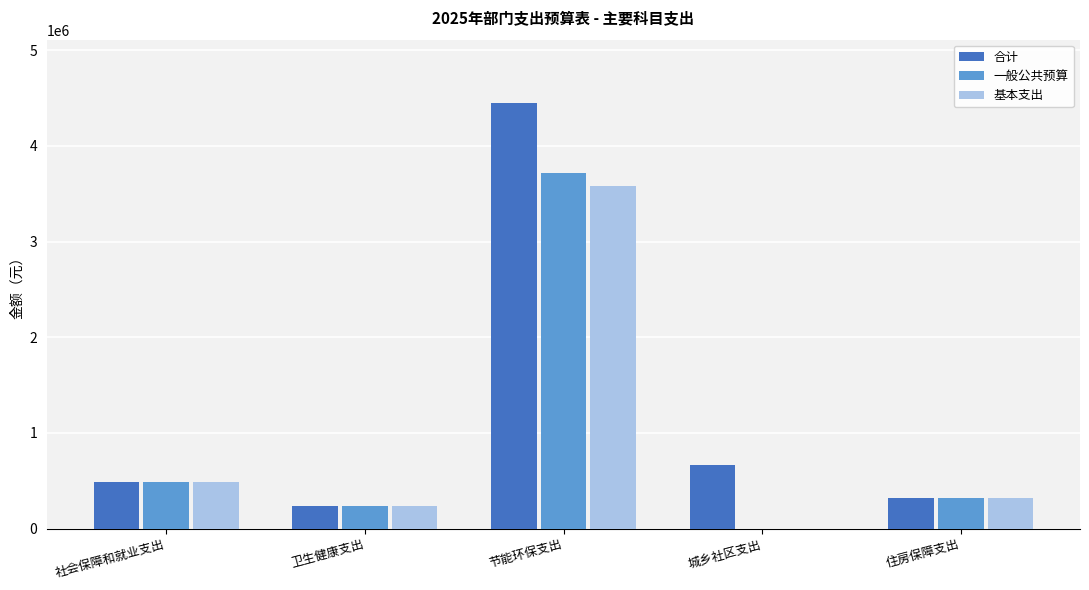

What is the greatest value displayed?

4444079.2